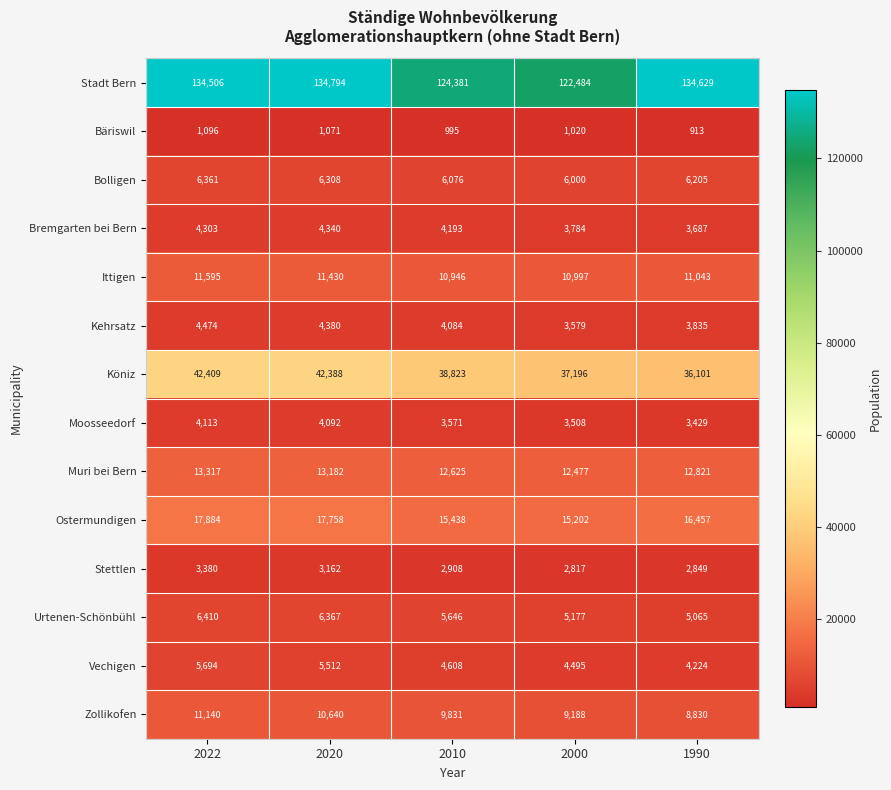

Which series has the largest total across all categories?

Stadt Bern